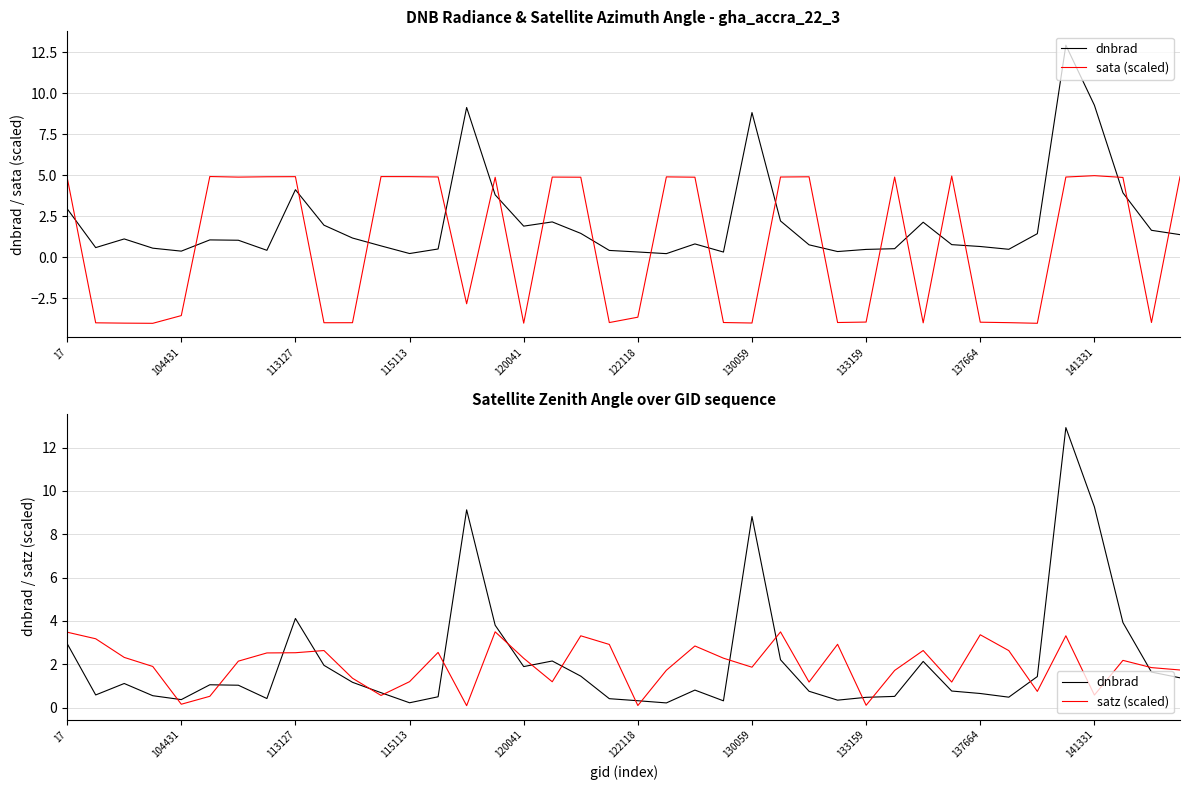

After their last crossing, which series has the higher values: satz (scaled) or sata (scaled)?

sata (scaled)